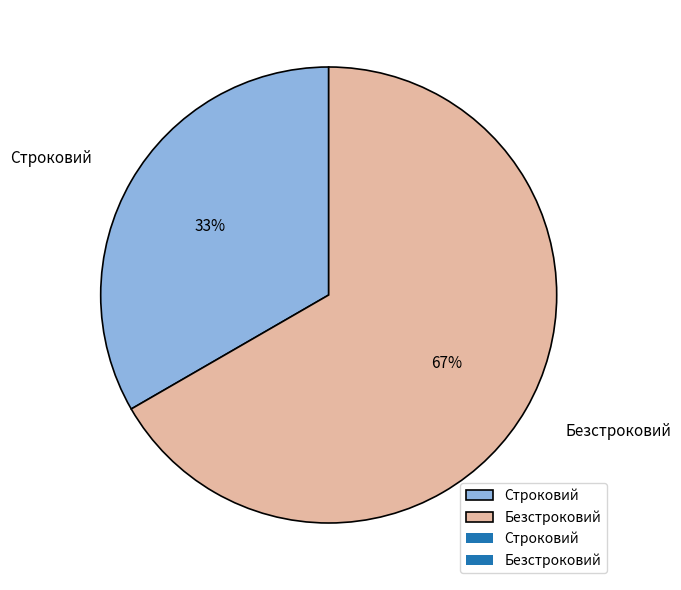

What is the ratio of the value at Строковий to the value at Безстроковий?

0.5